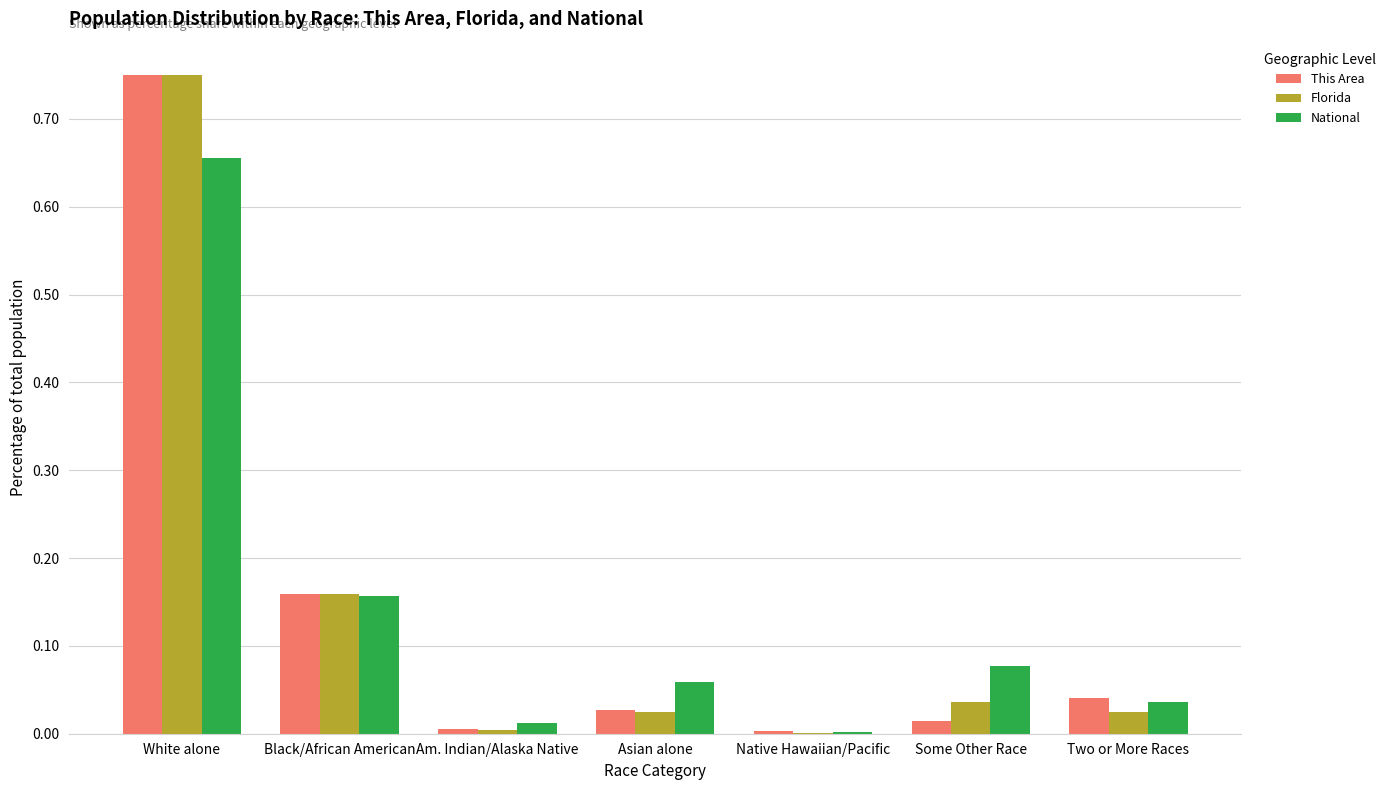

What is the total value across all series at Black/African American?

0.5